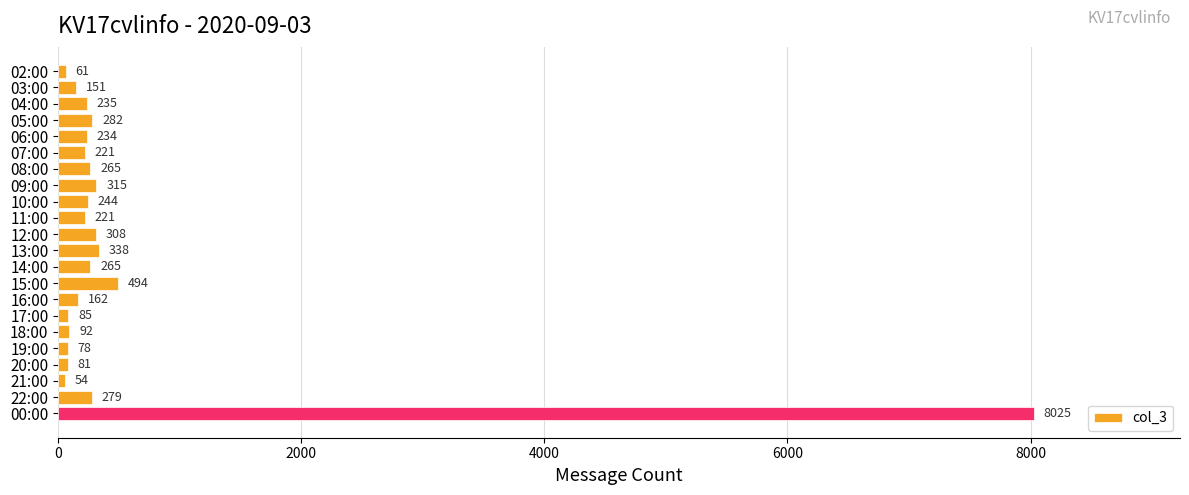

What is the difference between the maximum and second lowest values?

7964